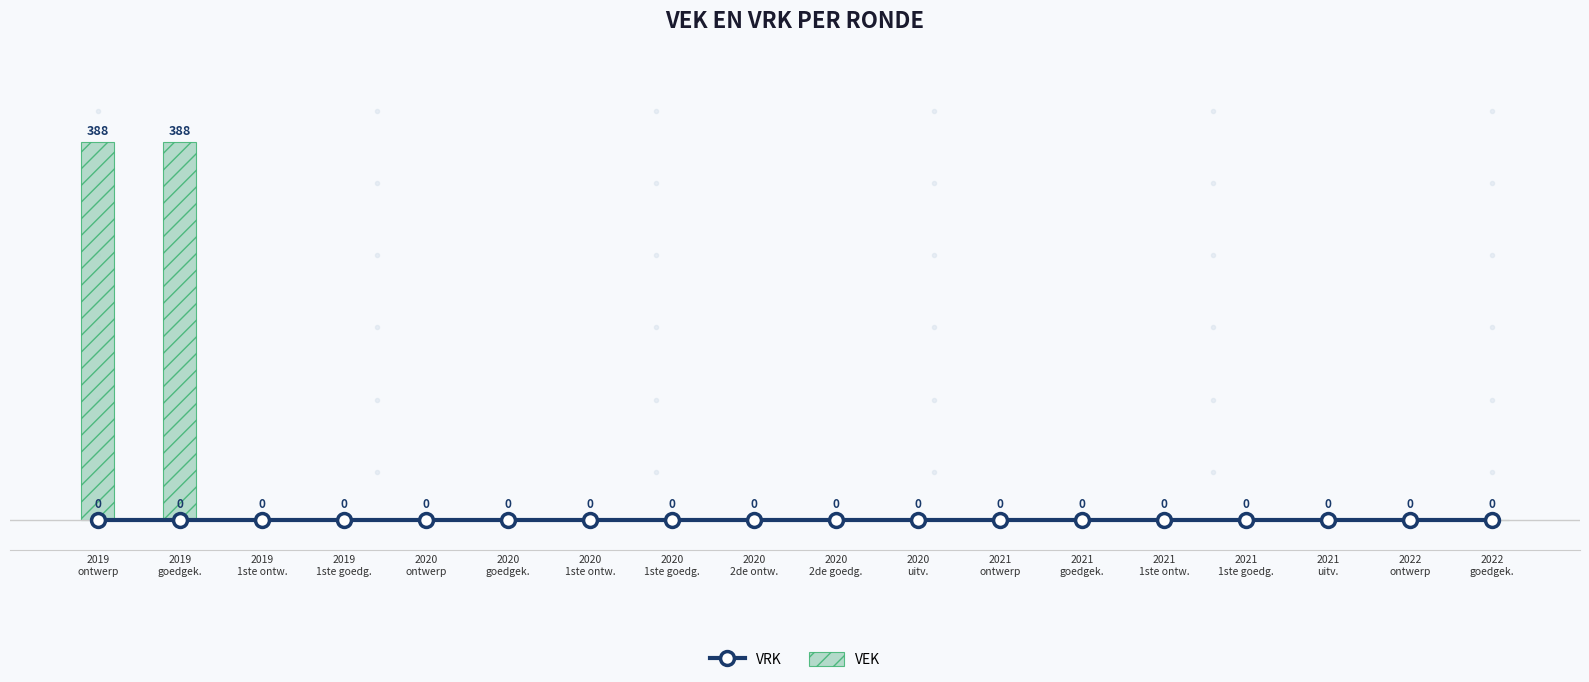

Reading left to right, what are all the values shown in this chart?

VRK: 2019
ontwerp=0	2019
goedgek.=0	2019
1ste ontw.=0	2019
1ste goedg.=0	2020
ontwerp=0	2020
goedgek.=0	2020
1ste ontw.=0	2020
1ste goedg.=0	2020
2de ontw.=0	2020
2de goedg.=0	2020
uitv.=0	2021
ontwerp=0	2021
goedgek.=0	2021
1ste ontw.=0	2021
1ste goedg.=0	2021
uitv.=0	2022
ontwerp=0	2022
goedgek.=0
VEK: 2019
ontwerp=388	2019
goedgek.=388	2019
1ste ontw.=0	2019
1ste goedg.=0	2020
ontwerp=0	2020
goedgek.=0	2020
1ste ontw.=0	2020
1ste goedg.=0	2020
2de ontw.=0	2020
2de goedg.=0	2020
uitv.=0	2021
ontwerp=0	2021
goedgek.=0	2021
1ste ontw.=0	2021
1ste goedg.=0	2021
uitv.=0	2022
ontwerp=0	2022
goedgek.=0